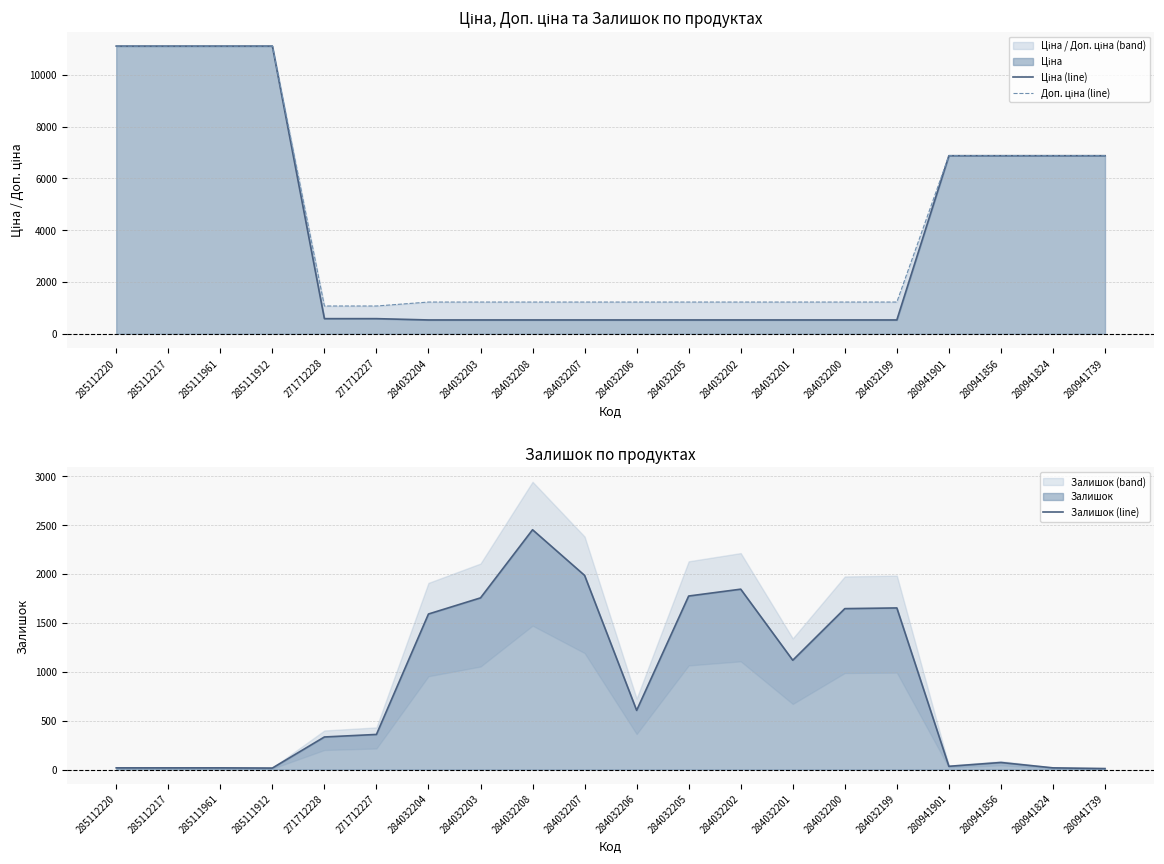

Where is Залишок (line) nearest to the value 1231?

284032201